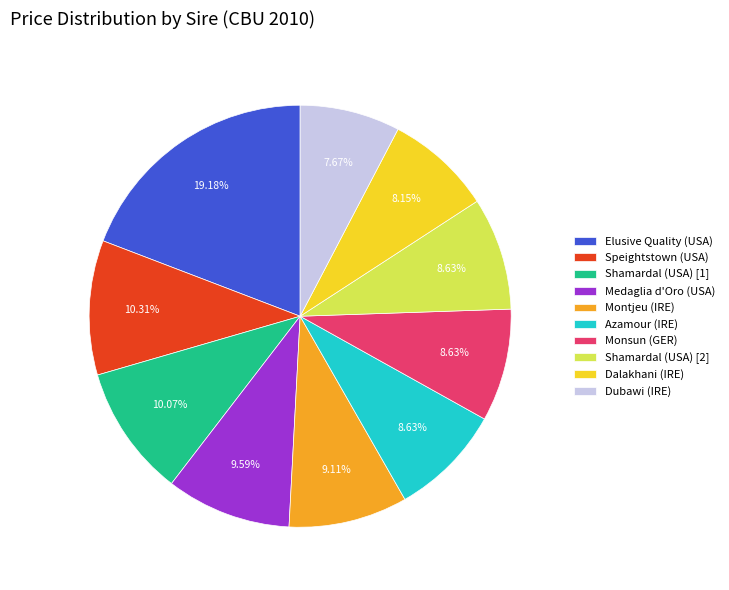

Do Medaglia d'Oro (USA) and Elusive Quality (USA) together represent more than half of the pie?

No